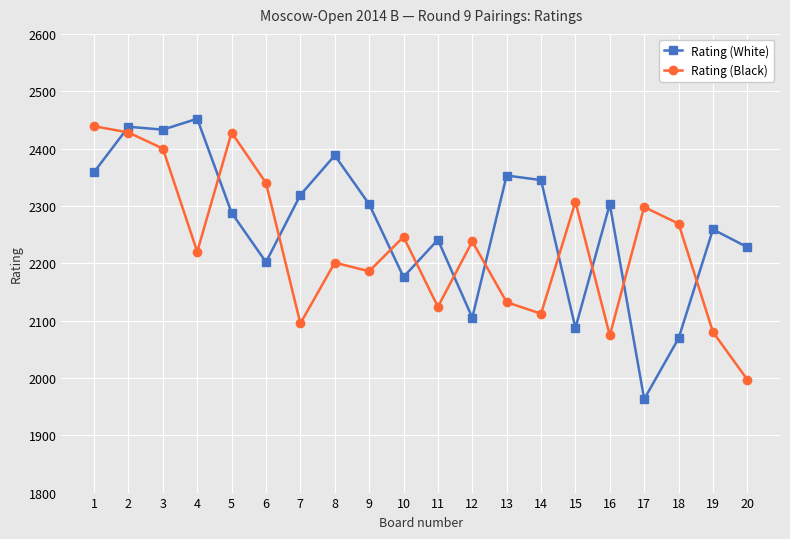

Is the value of Rating (Black) at 15 greater than the value of Rating (White) at 2?

No